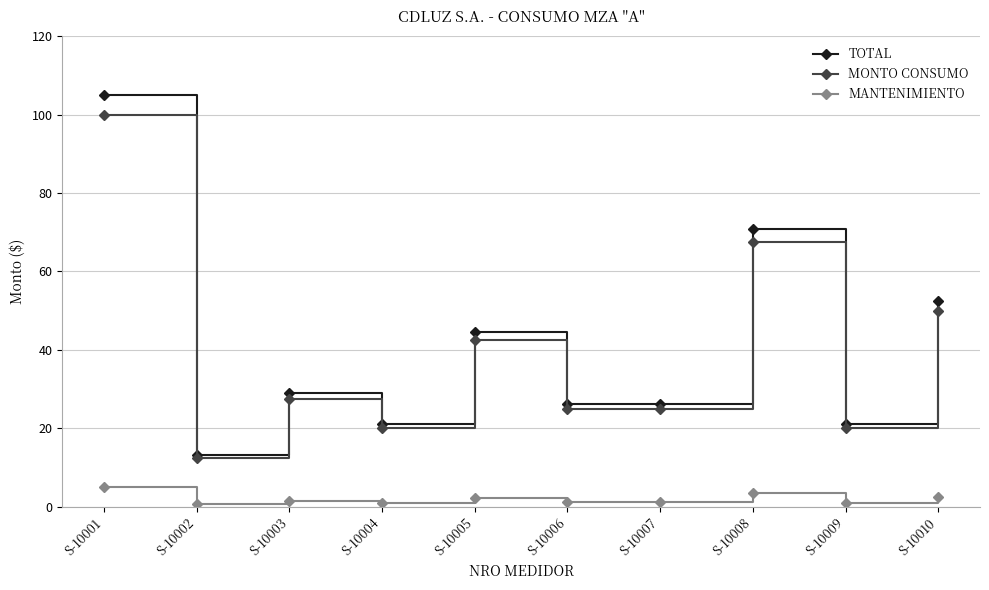

True or false: MONTO CONSUMO has more than 2 interior local peaks.

True